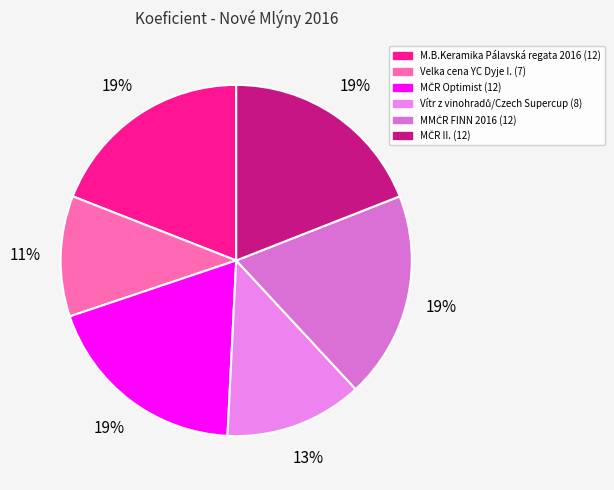

Count the number of slices in the pie.

6